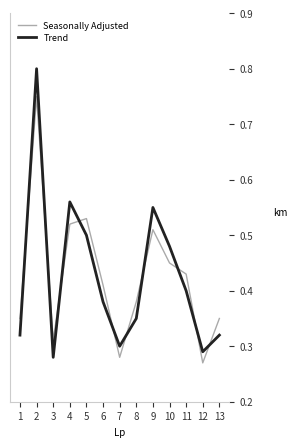

How many interior local peaks does the Trend series have?

3